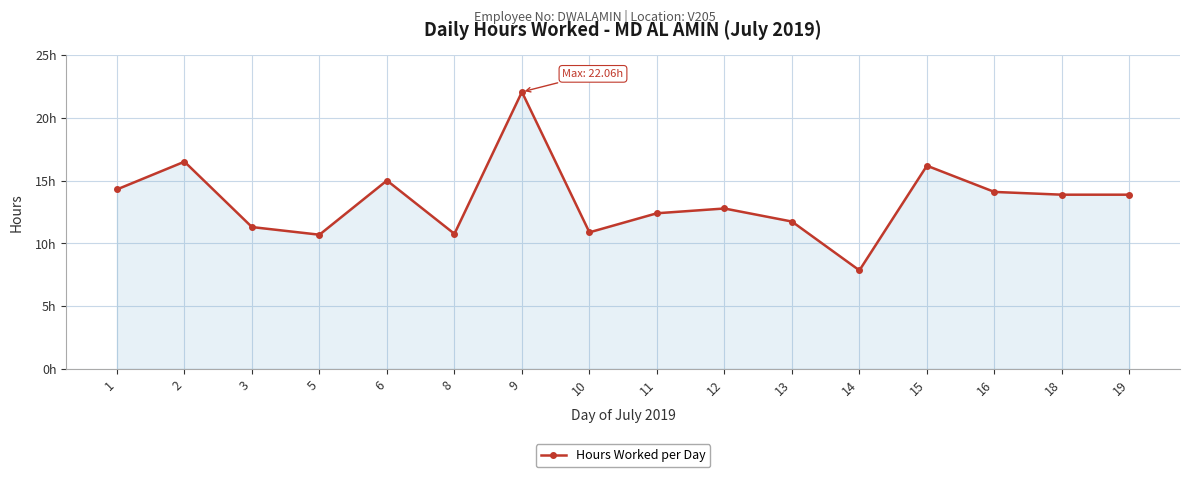

What is the value of the 8th point from the left?

10.9